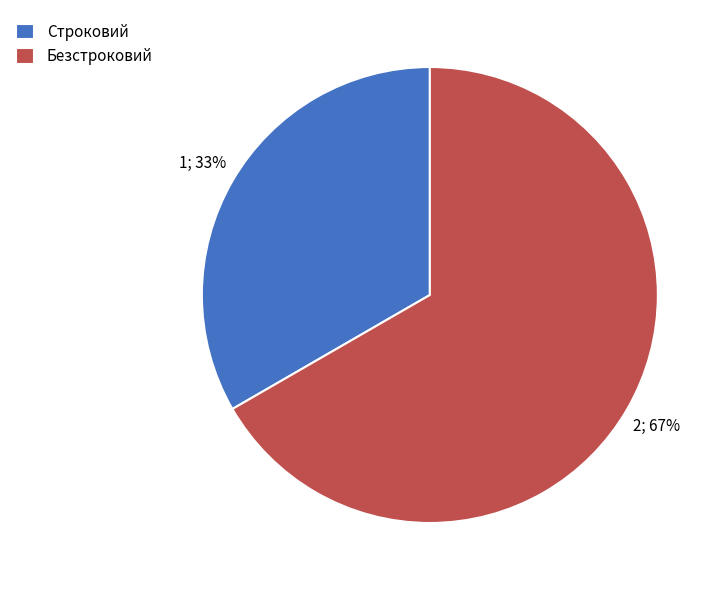

Is it true that Безстроковий is 67% of the pie?

True